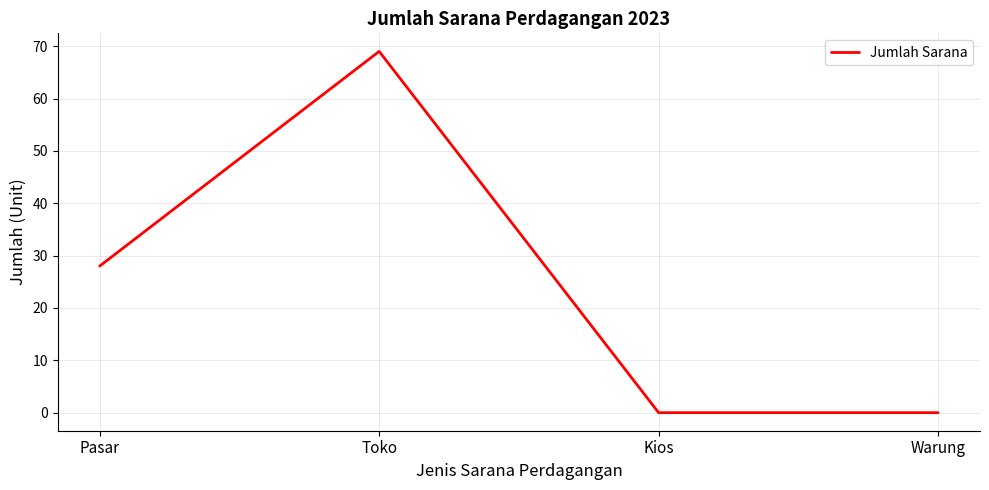

Is it true that the value at Warung is 29?

False